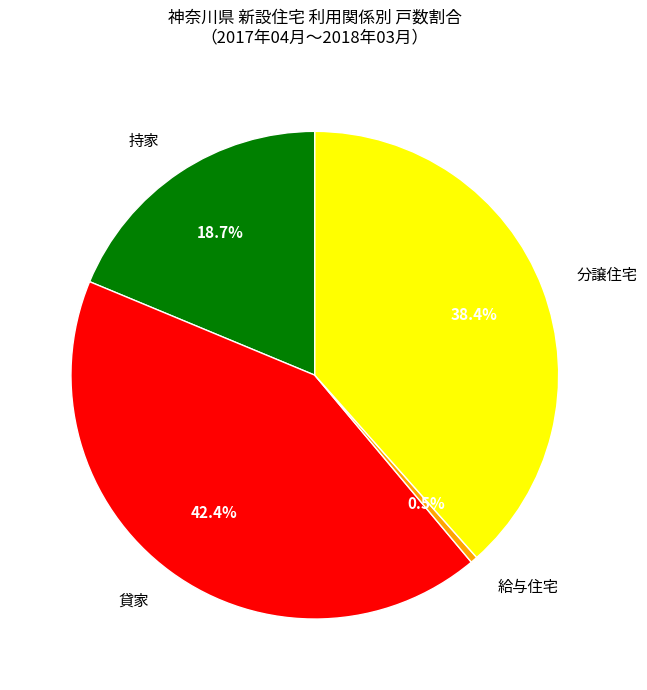

How many slices are in this pie chart?

4